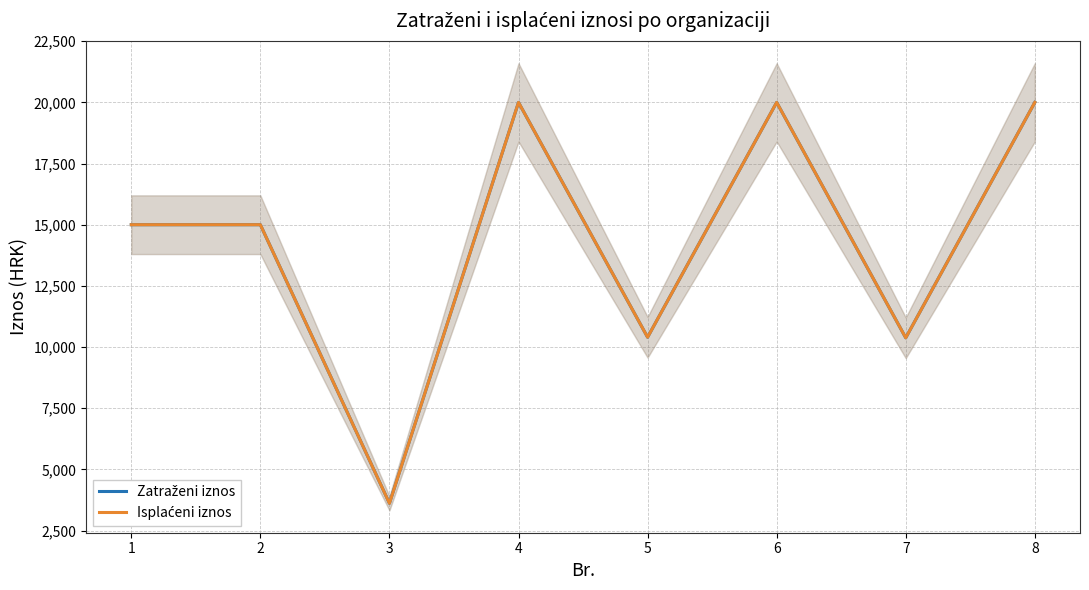

Is the value of Zatraženi iznos at 8 greater than the value of Isplaćeni iznos at 5?

Yes